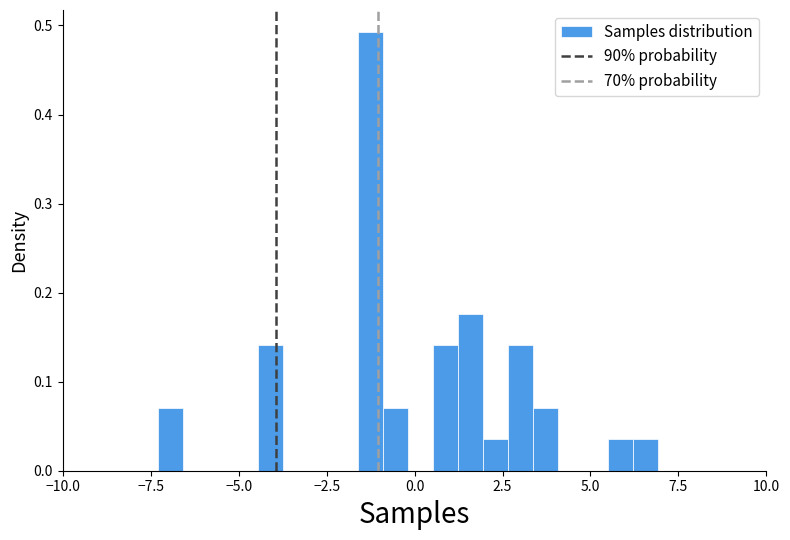

Read against the x-axis, roughly where is the centre of the tallest bar?

-1.5